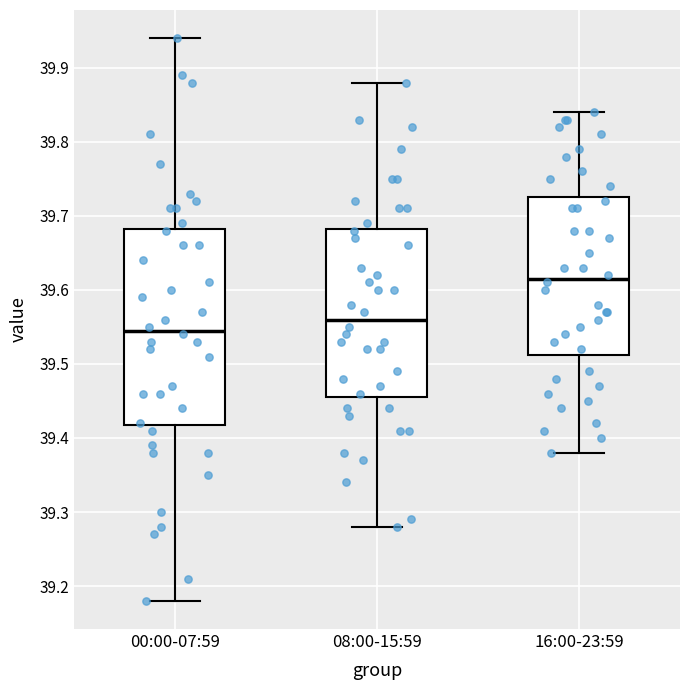

Which box's median line is the highest?

16:00-23:59